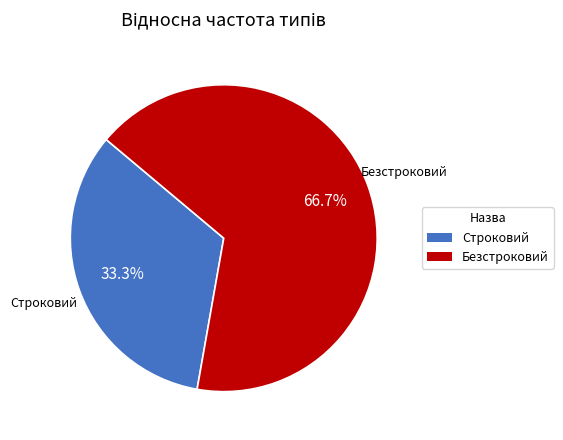

Which category has the smallest portion of the pie?

Строковий